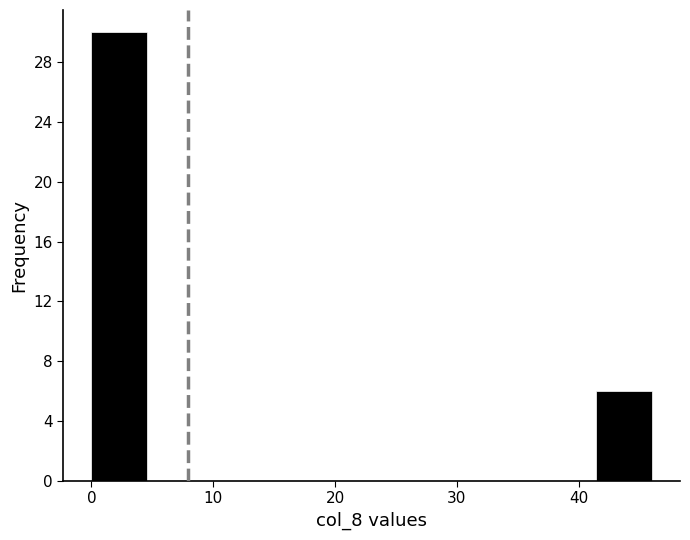

Reading left to right, transcribe this chart: for each bar, give the range it covers on the x-axis and its height. Neither the bar edges nor the heights are printed on the chart, so give them approximately, as read against the axes.

0.0 to 4.6: 30
4.6 to 9.2: 0
9.2 to 13.8: 0
13.8 to 18.4: 0
18.4 to 23.0: 0
23.0 to 27.6: 0
27.6 to 32.2: 0
32.2 to 36.8: 0
36.8 to 41.4: 0
41.4 to 46.0: 6